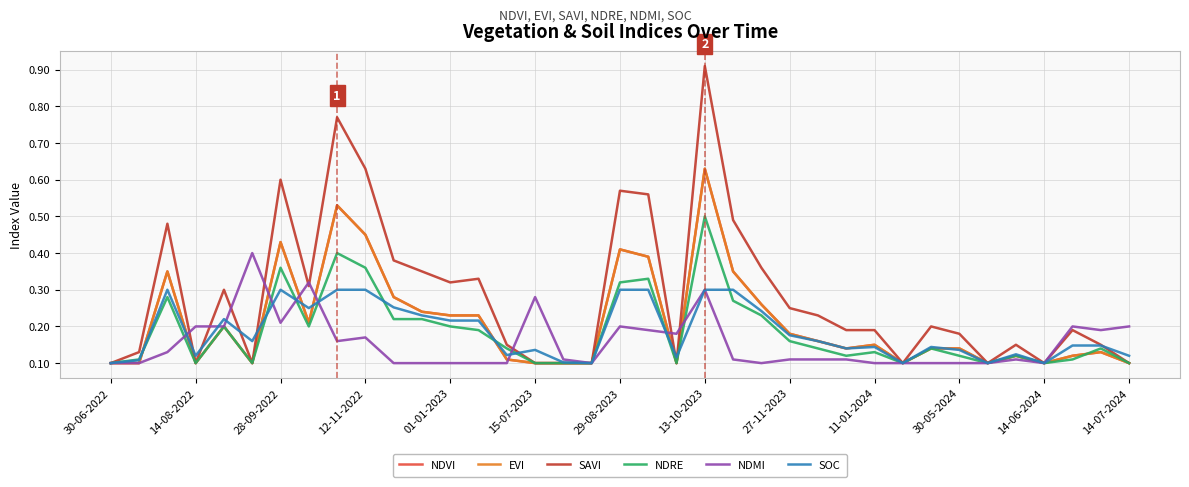

In EVI, how many points are higher than both neighbors (excluding endpoints)?

9